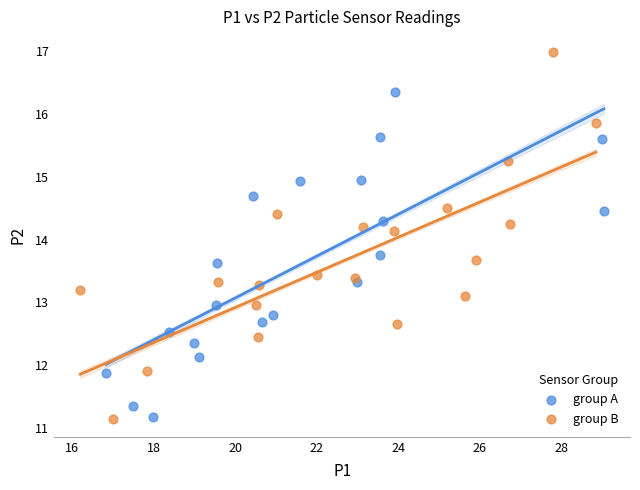

What are all the series names shown in the legend?

group A, group B